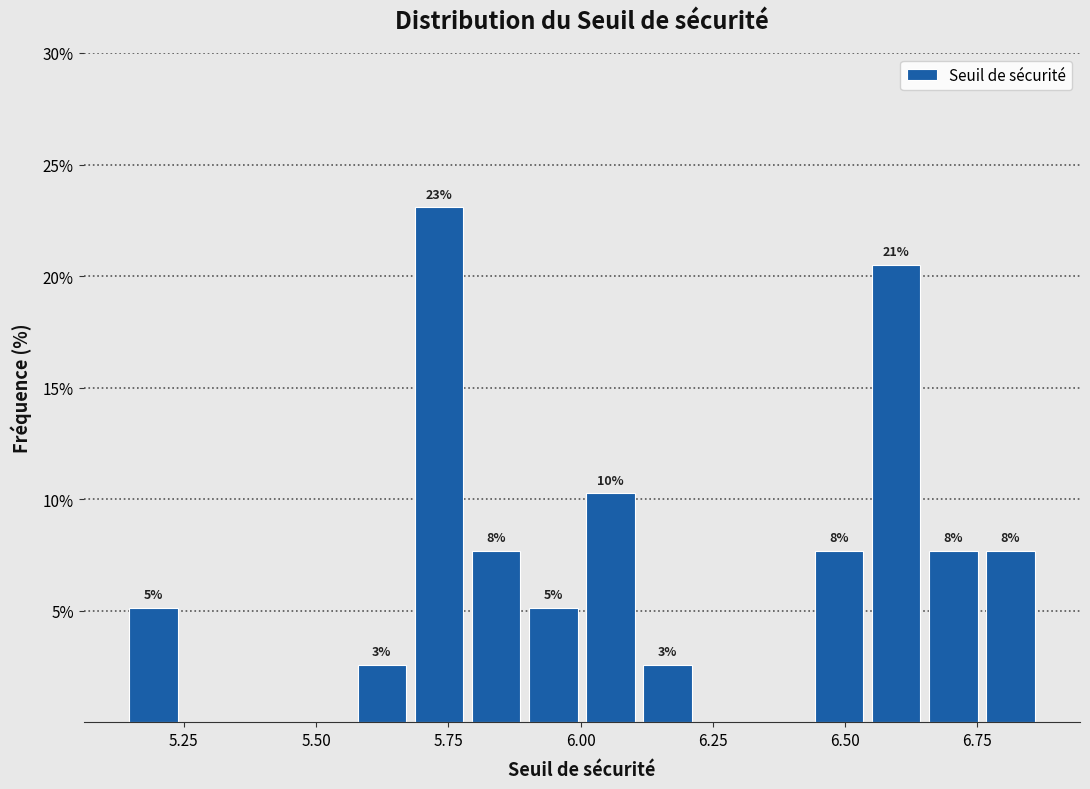

Around what value on the x-axis is the tallest bar? Give the approximate position of its centre, as read against the axis.

5.75